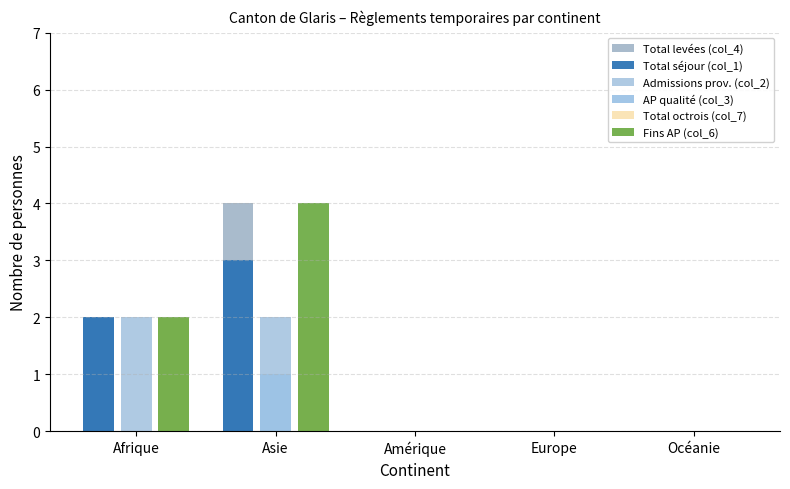

How many groups of bars are there?

5